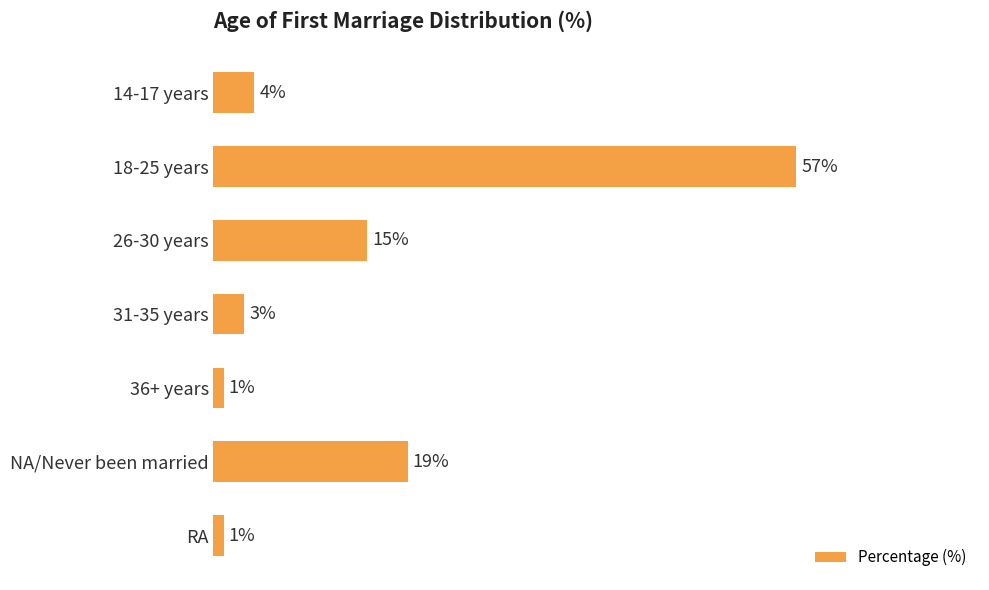

What is the label of the 4th bar from the bottom?

31-35 years